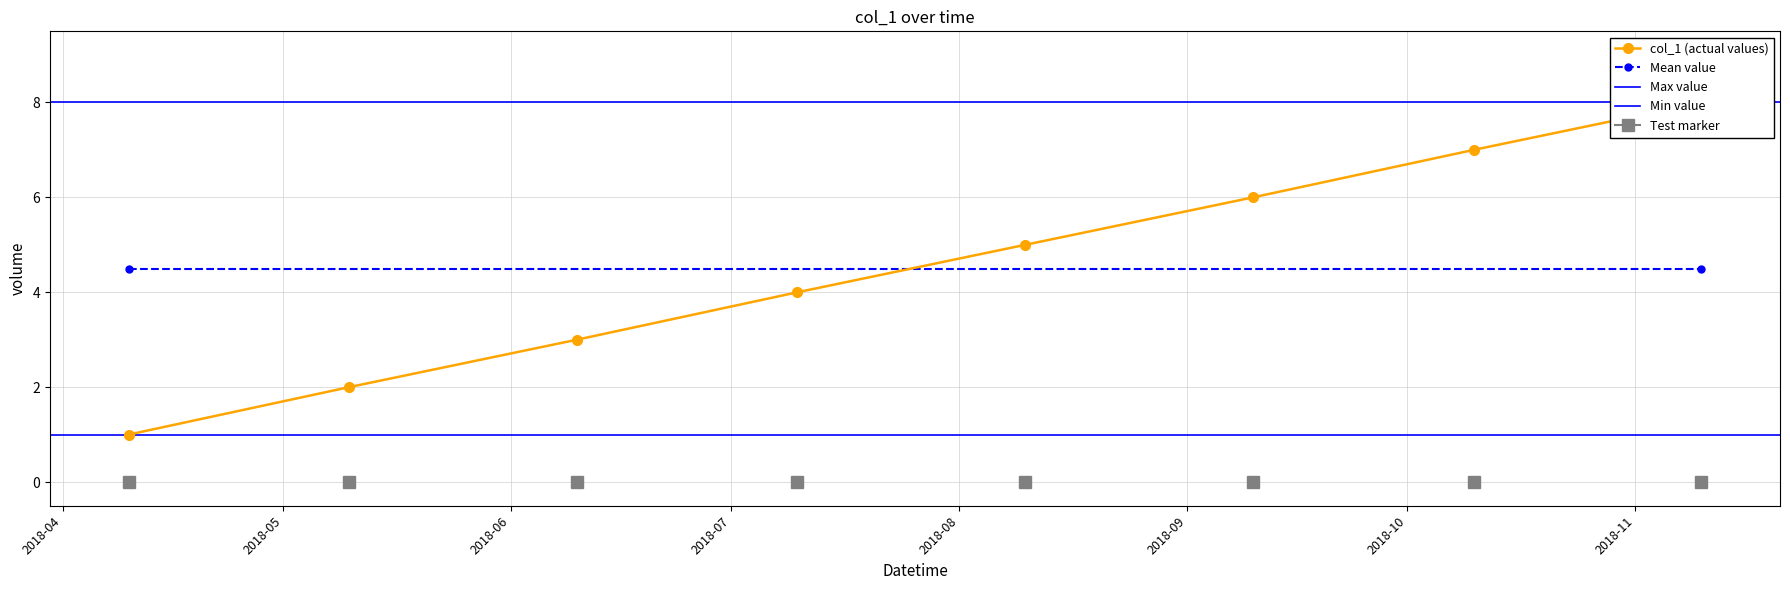

Which label corresponds to the largest value in the chart?

2018-11-10